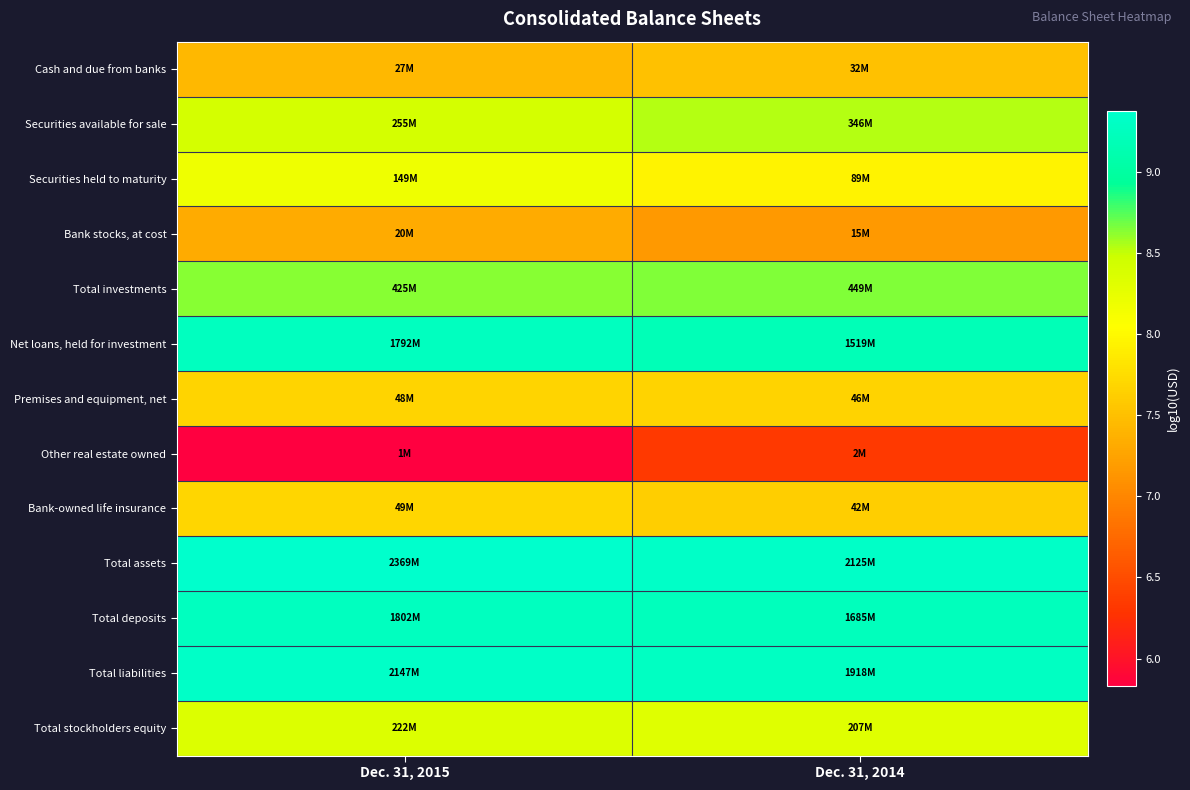

How many distinct data groups are displayed?

13